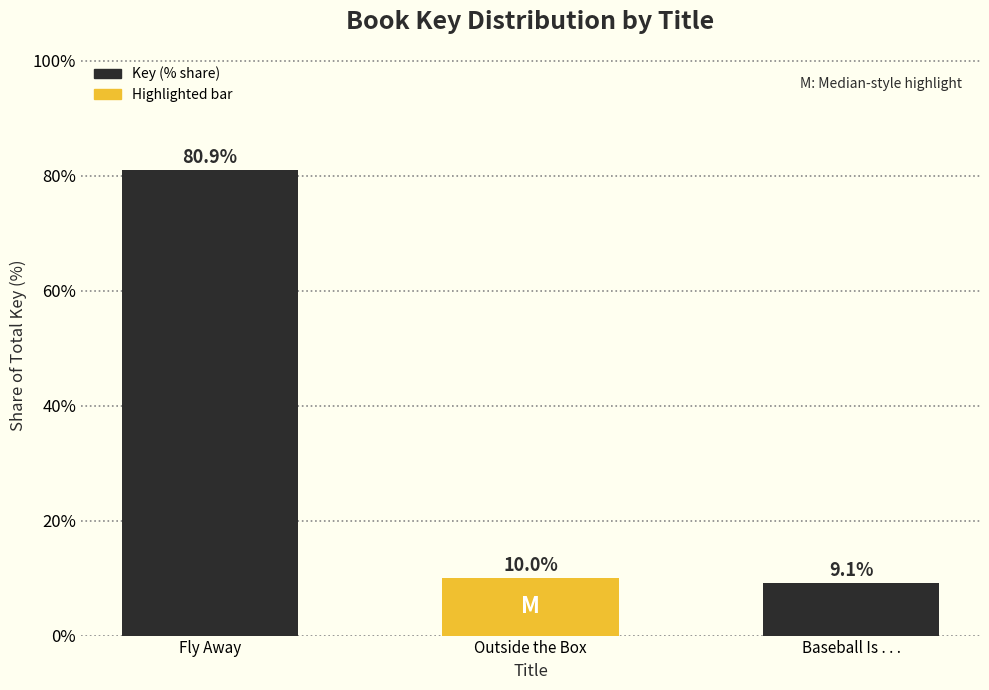

Are the bars grouped side by side (vs. stacked)?

No